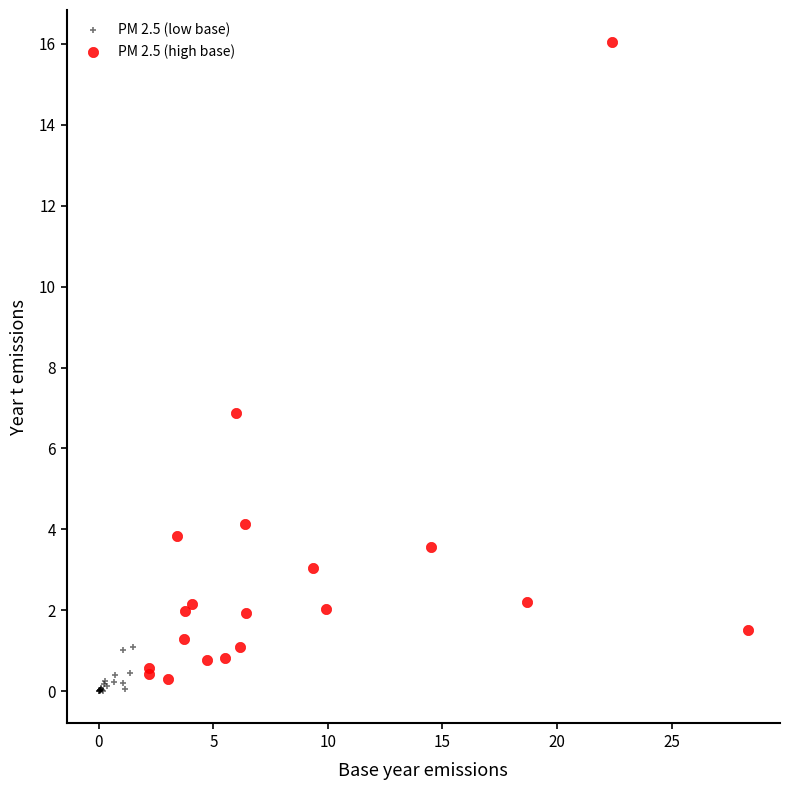

Which series reaches the maximum Y coordinate?

PM 2.5 (high base)